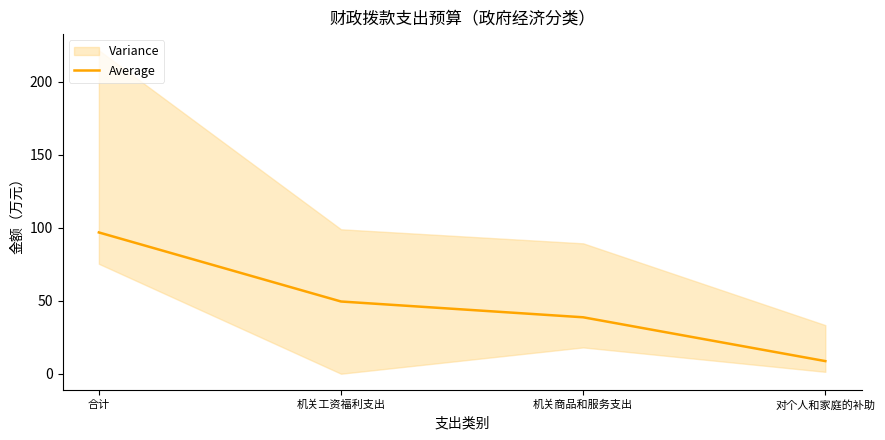

The value at 合计 is 96.8. True or false?

True